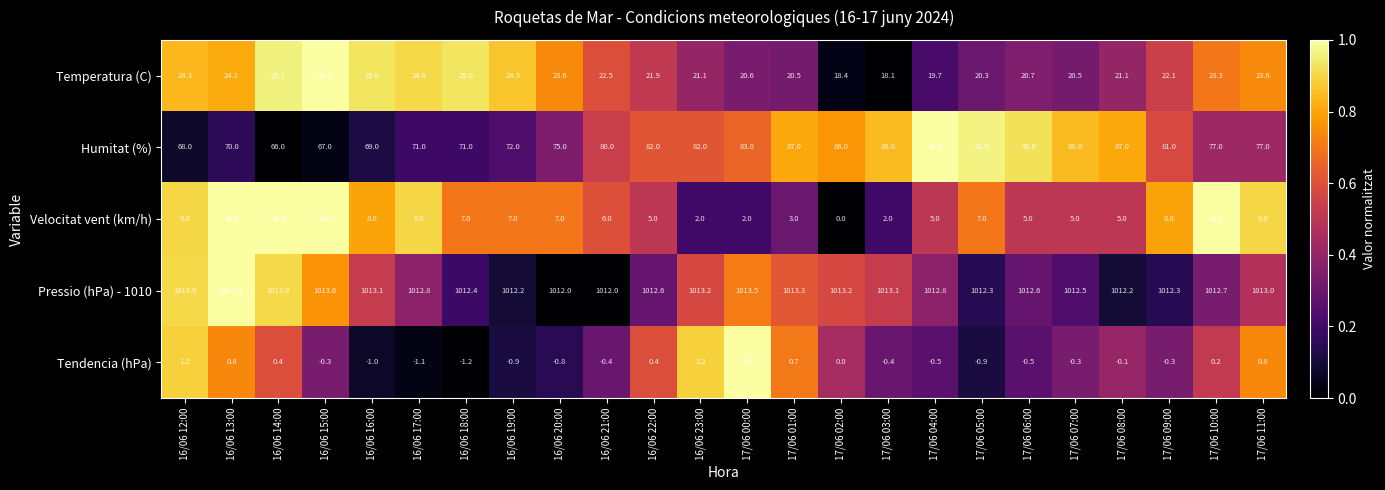

Which category has the highest value in the Humitat (%) series?

17/06 04:00